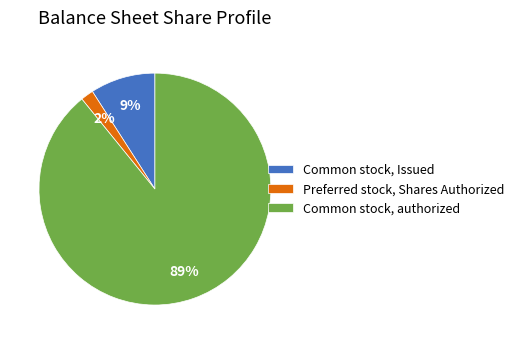

To the nearest percent, what is the average slice percentage?

33%